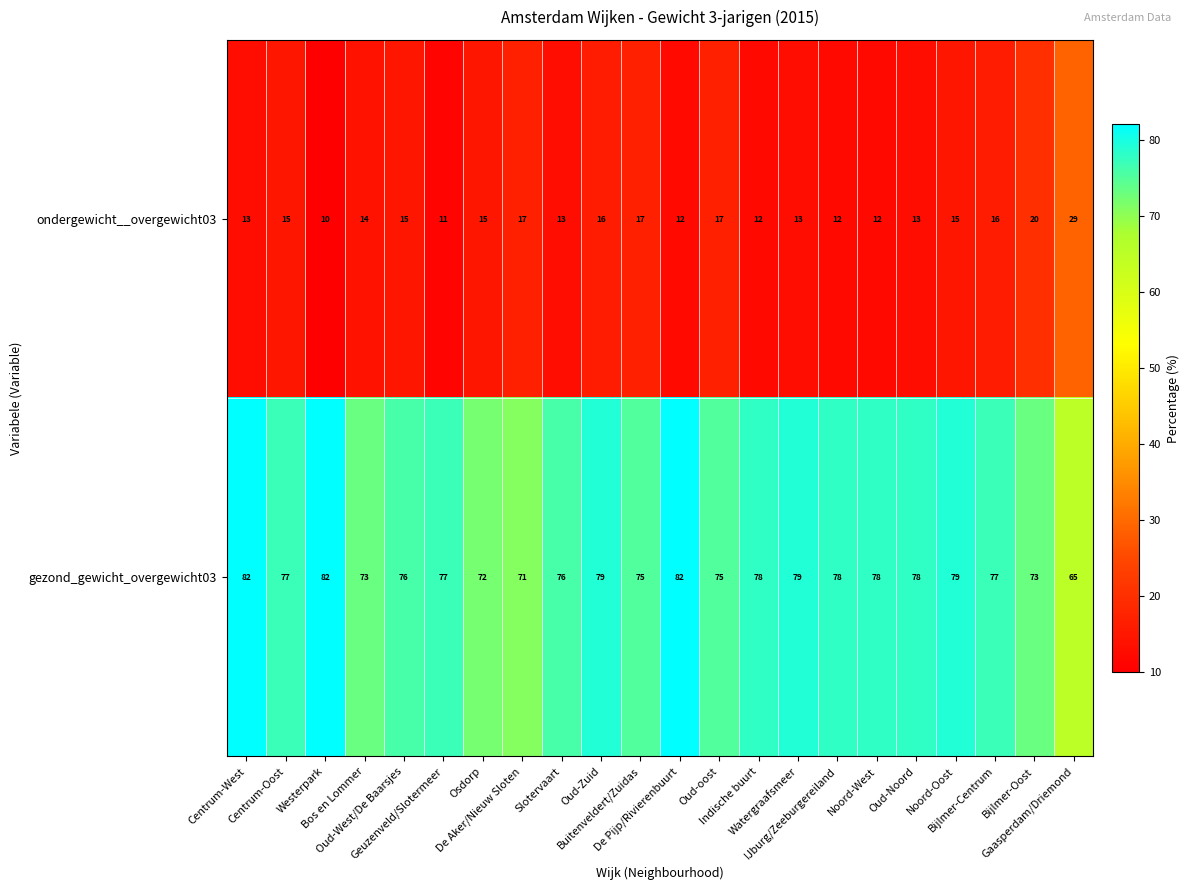

What is the difference between the maximum and minimum values in the ondergewicht__overgewicht03 series?

19